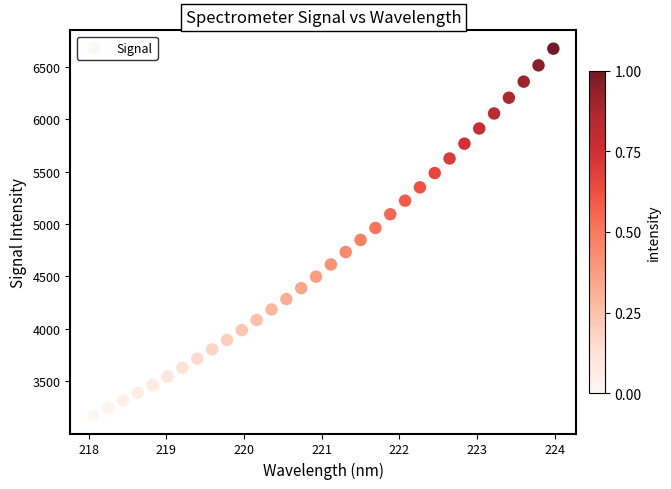

What is the range of X values (max minus min)?

5.9